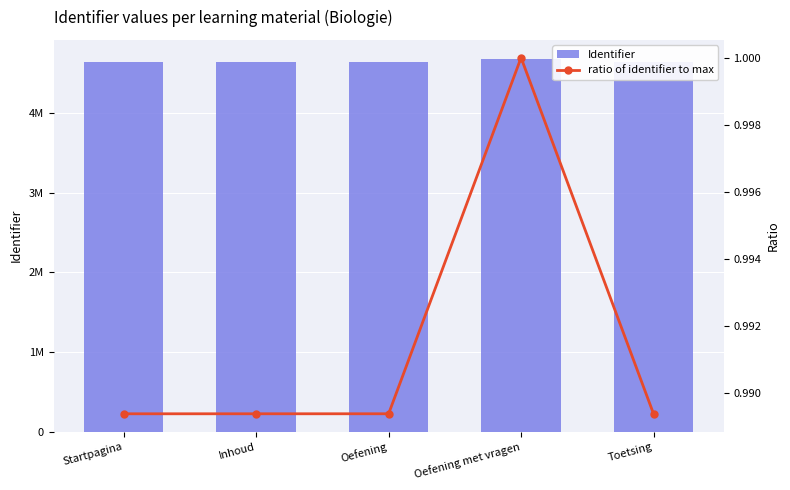

What is the lowest value of the ratio of identifier to max series?

1.0